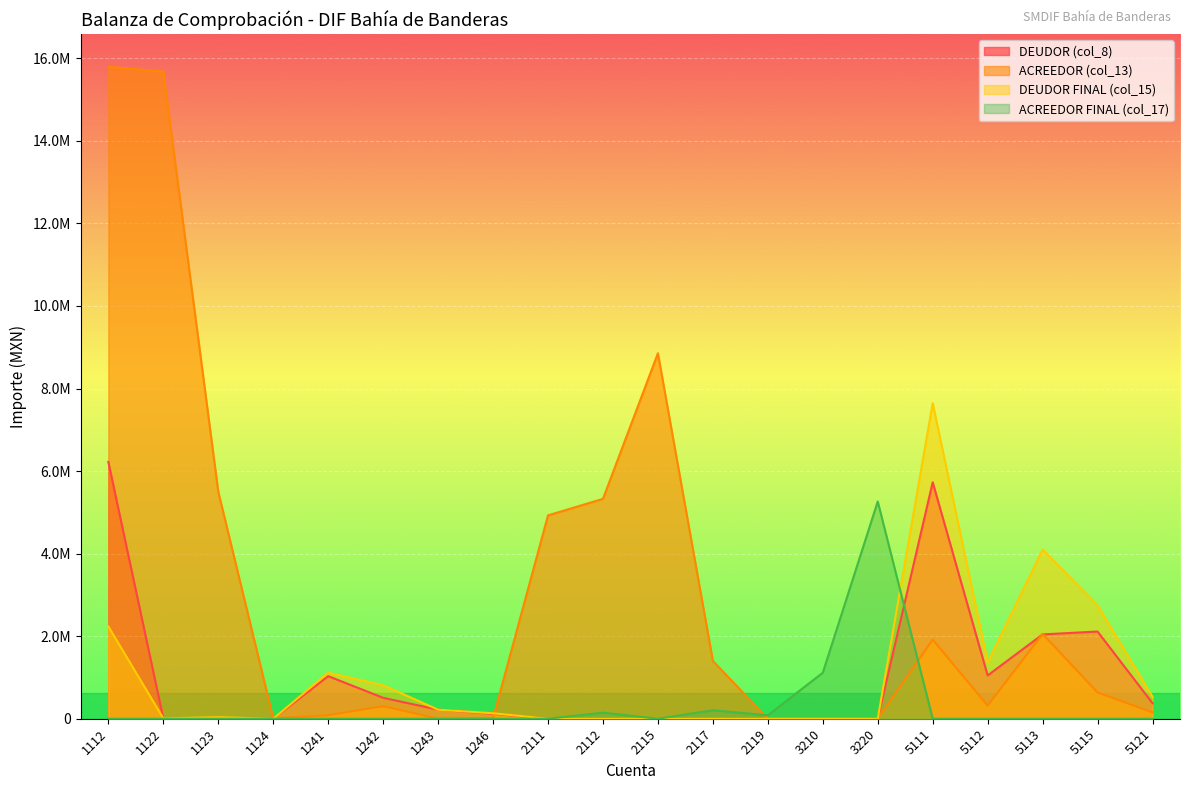

True or false: DEUDOR (col_8) has a value of 5728913.6 at 5111.

True